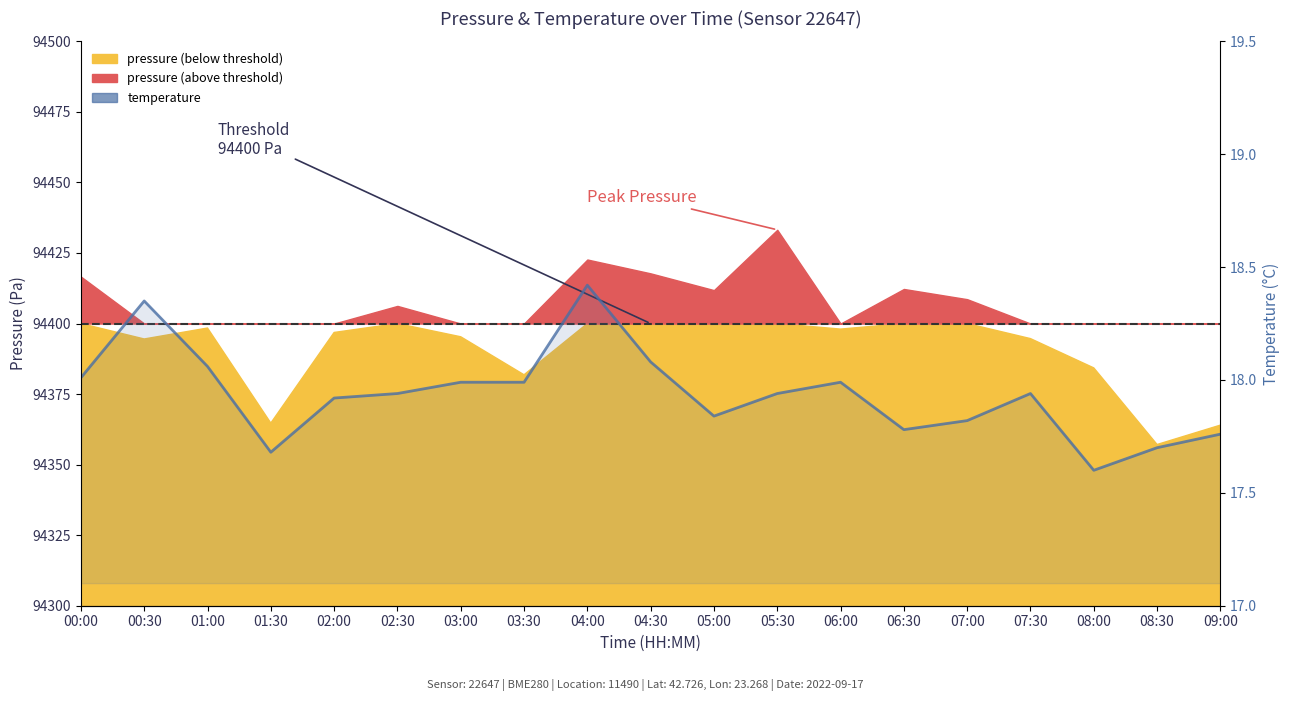

Reading right to left, extract all data points from this chart.

17.8	17.7	17.6	17.9	17.8	17.8	18.0	17.9	17.8	18.1	18.4	18.0	18.0	17.9	17.9	17.7	18.1	18.4	18.0